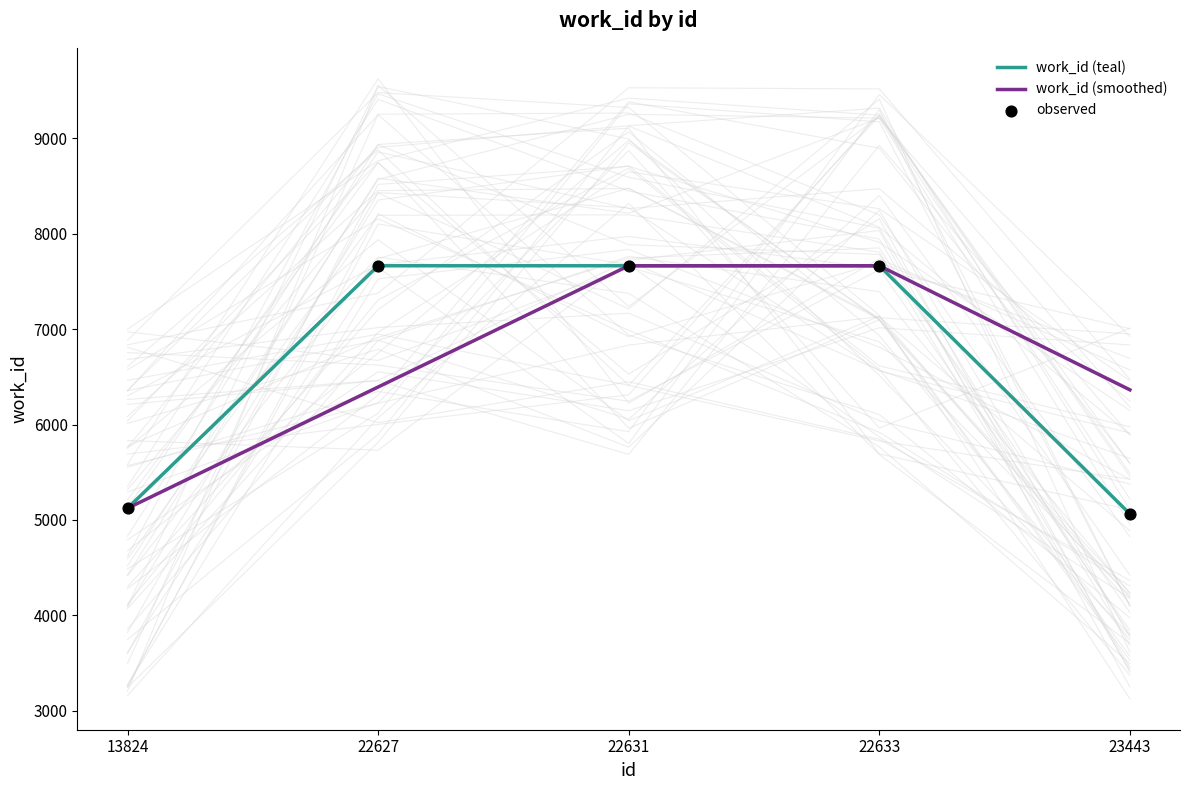

What are all the series names shown in the legend?

work_id (teal), work_id (smoothed), observed